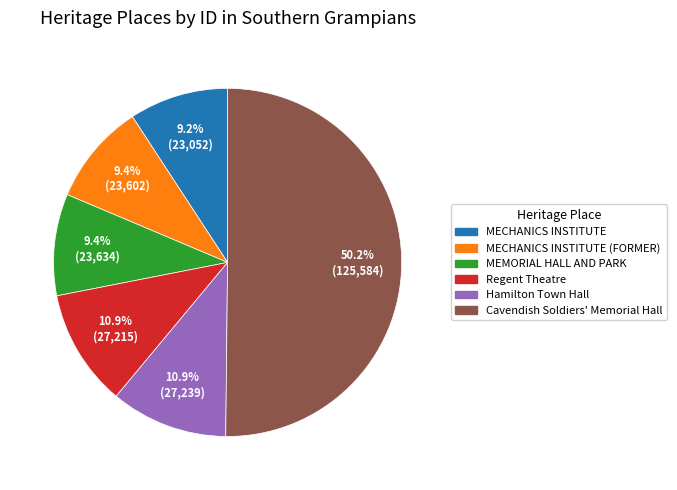

Count the number of slices in the pie.

6